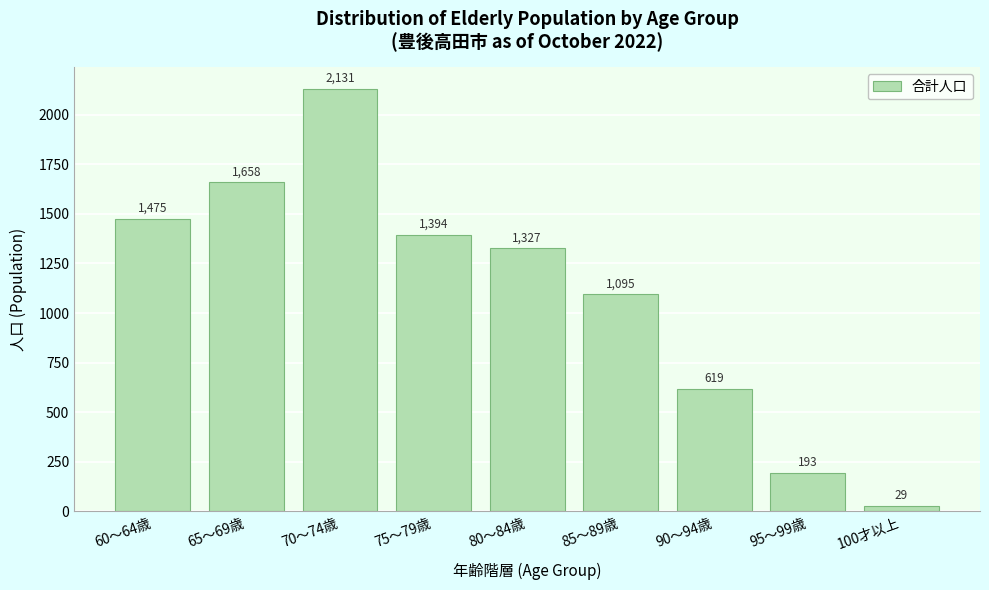

Reading right to left, list all the values displayed in this chart.

29	193	619	1095	1327	1394	2131	1658	1475